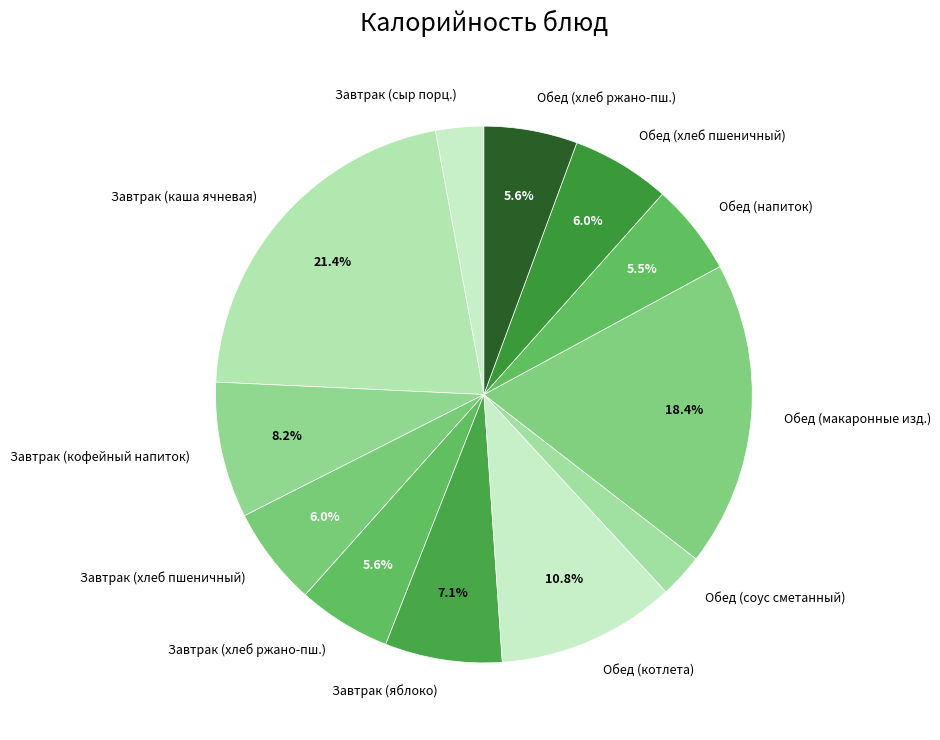

What is the largest slice in the pie chart?

Завтрак (каша ячневая)